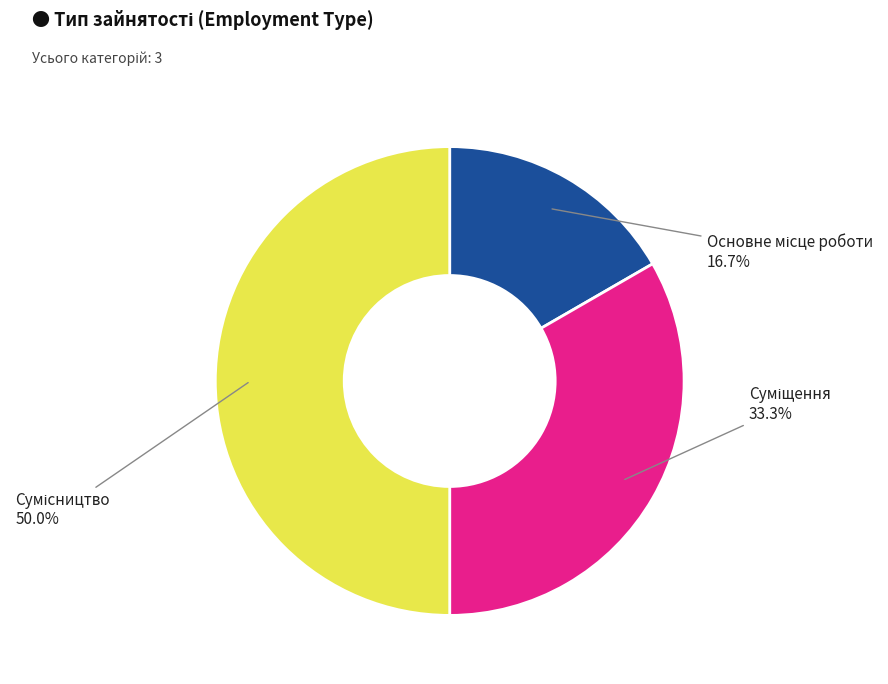

What is the ratio of the value at Основне місце роботи to the value at Суміщення?

0.5